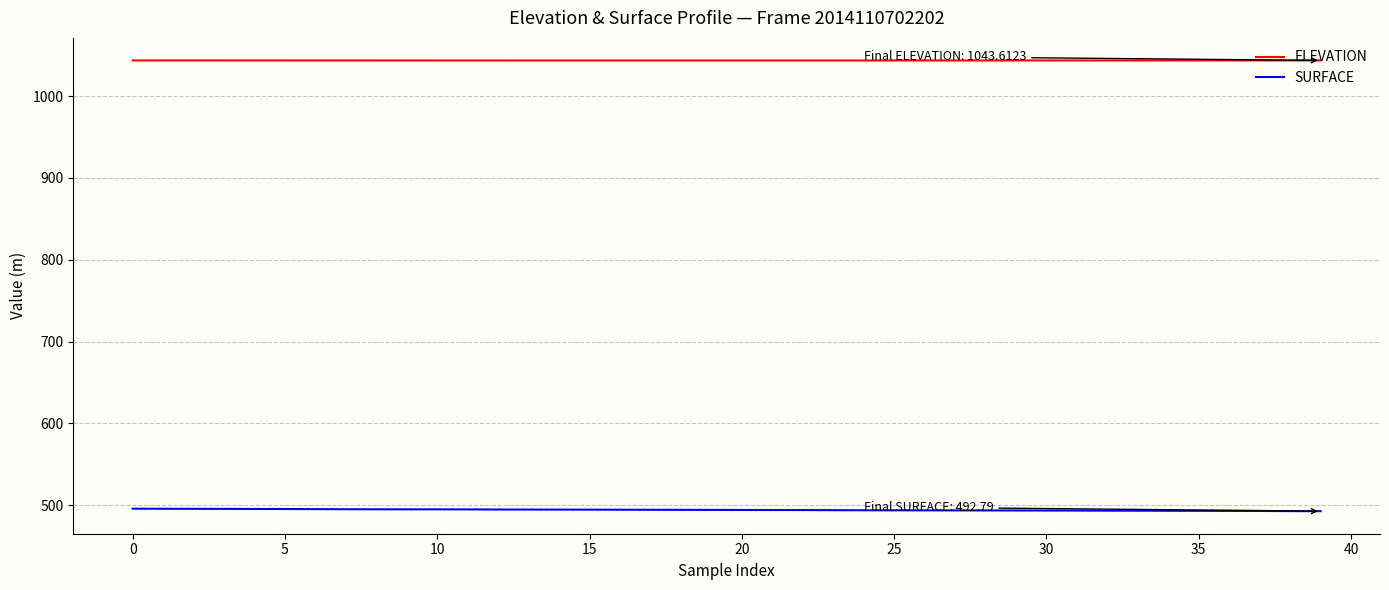

True or false: SURFACE and ELEVATION cross at least once.

False